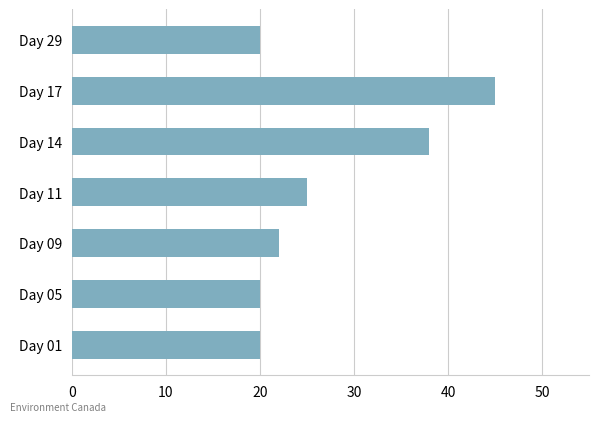

How many data points are less than 22?

3